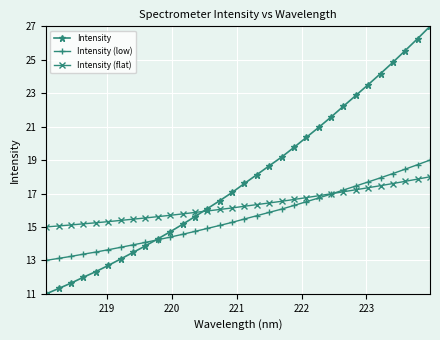

Which series has the largest total across all categories?

Intensity